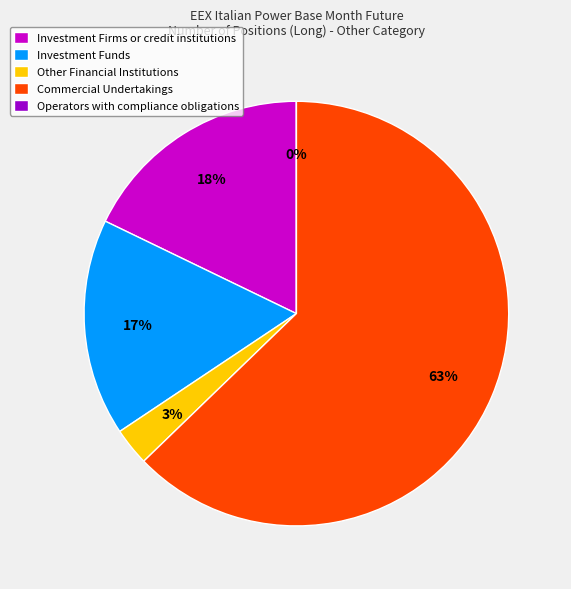

To the nearest percent, what portion does Commercial Undertakings (Long) represent?

63%